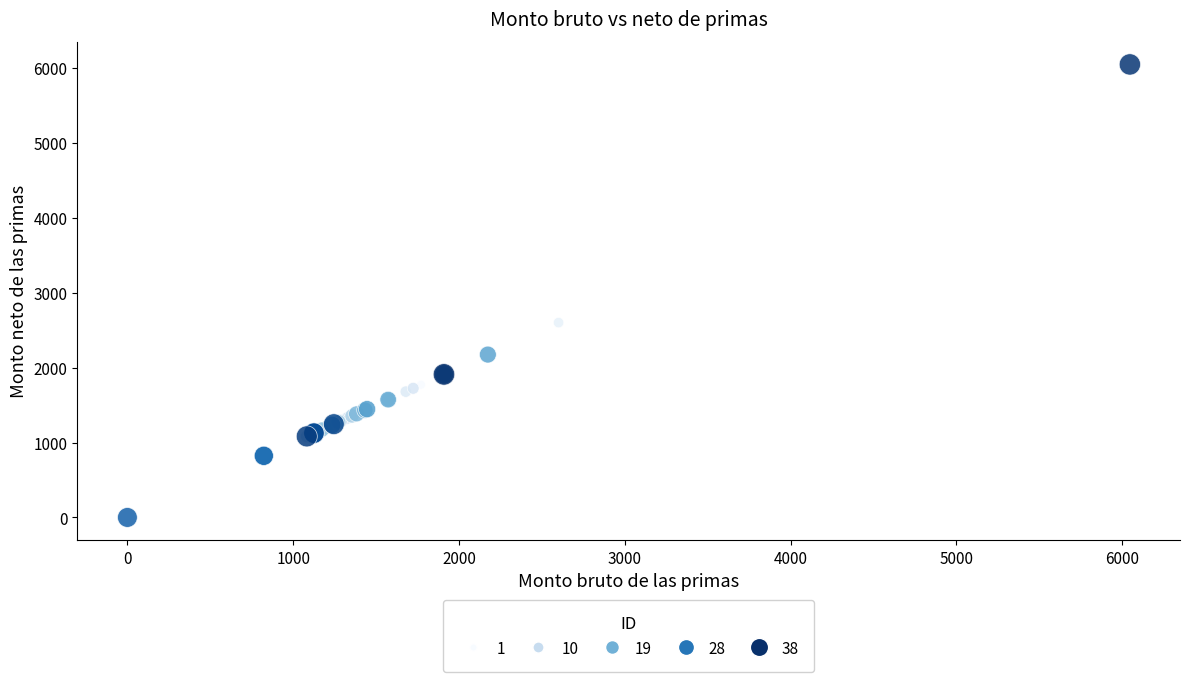

What Y value in the scatter plot is closest to 3023?

2600.9